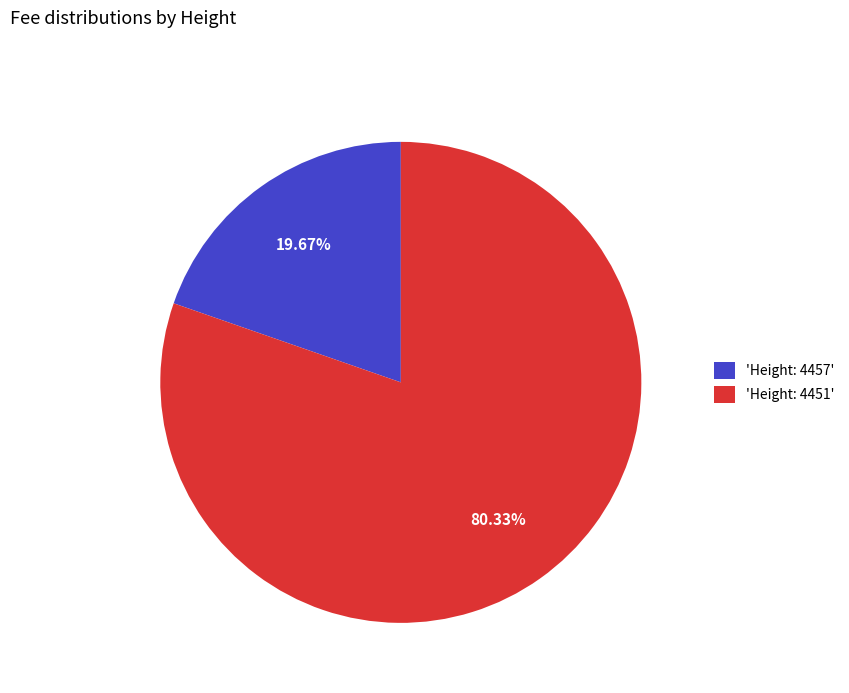

Is the sum of 'Height: 4457' and 'Height: 4451' greater than half?

Yes